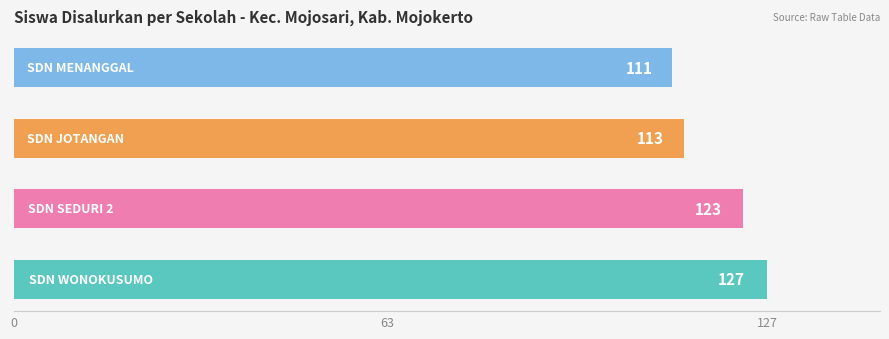

What is the minimum value shown in the chart?

111